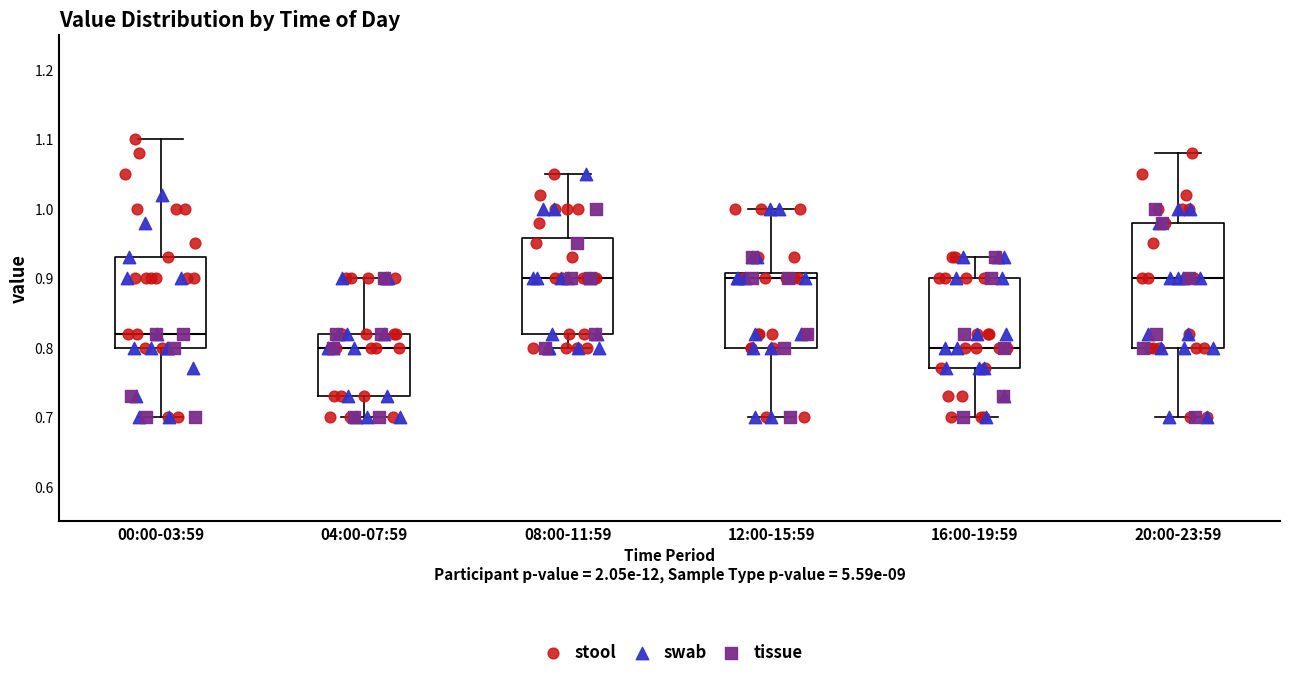

Reading left to right, read every box against the y-axis: the position of its median line, the range the box covers, and the ends of its whiskers. The values are not printed on the chart, so give them approximately, as read against the axis.

00:00-03:59: median 0.82, box 0.80 to 0.93, whiskers 0.70 to 1.10
04:00-07:59: median 0.80, box 0.73 to 0.82, whiskers 0.70 to 0.90
08:00-11:59: median 0.90, box 0.82 to 0.96, whiskers 0.80 to 1.05
12:00-15:59: median 0.90, box 0.80 to 0.91, whiskers 0.70 to 1.00
16:00-19:59: median 0.80, box 0.77 to 0.90, whiskers 0.70 to 0.93
20:00-23:59: median 0.90, box 0.80 to 0.98, whiskers 0.70 to 1.08